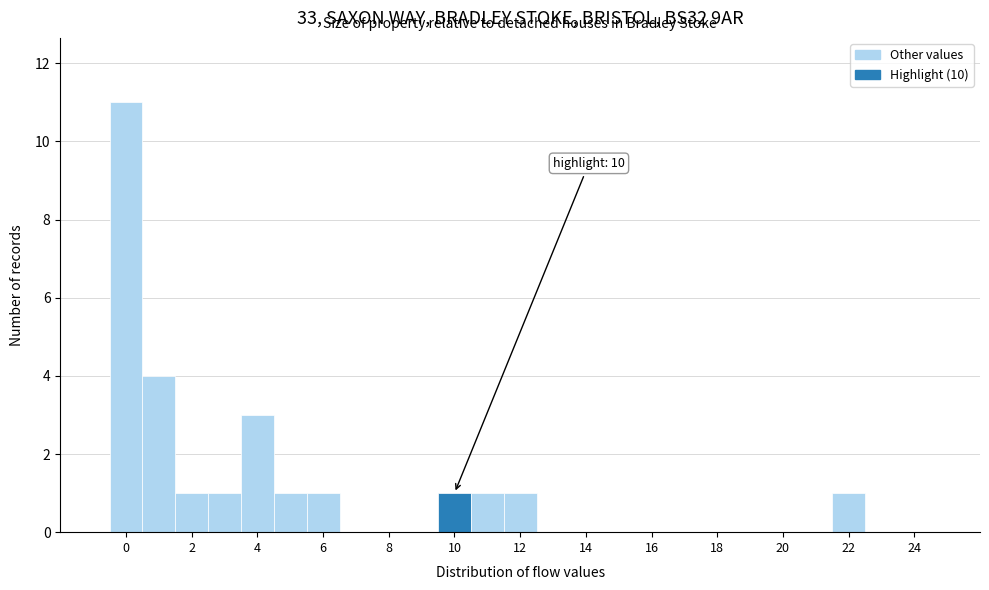

Over which range of the x-axis is the bar tallest?

-0.5 to 0.5